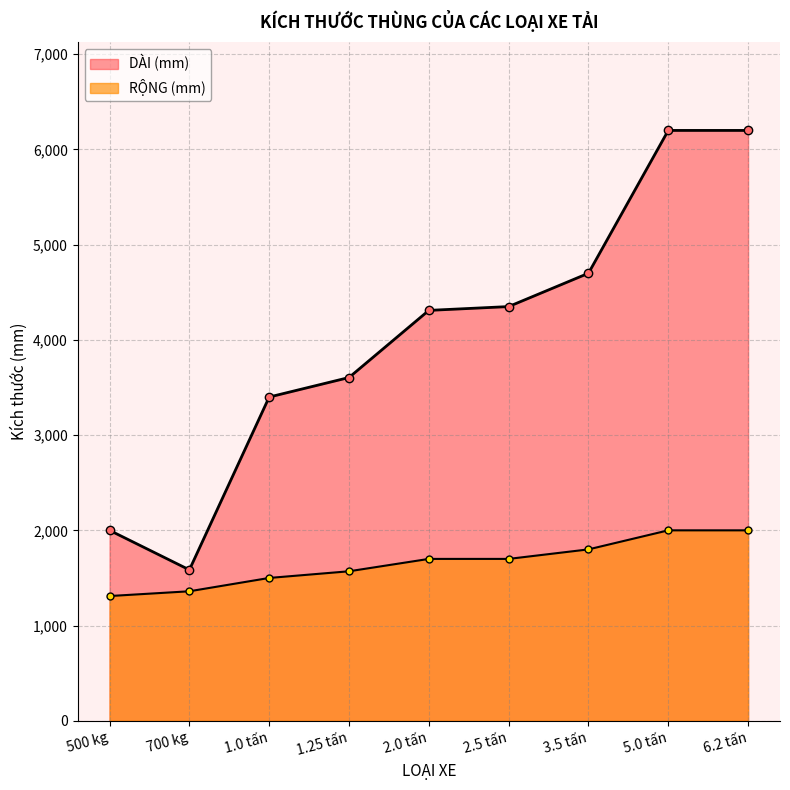

Does the chart have visible grid lines?

Yes